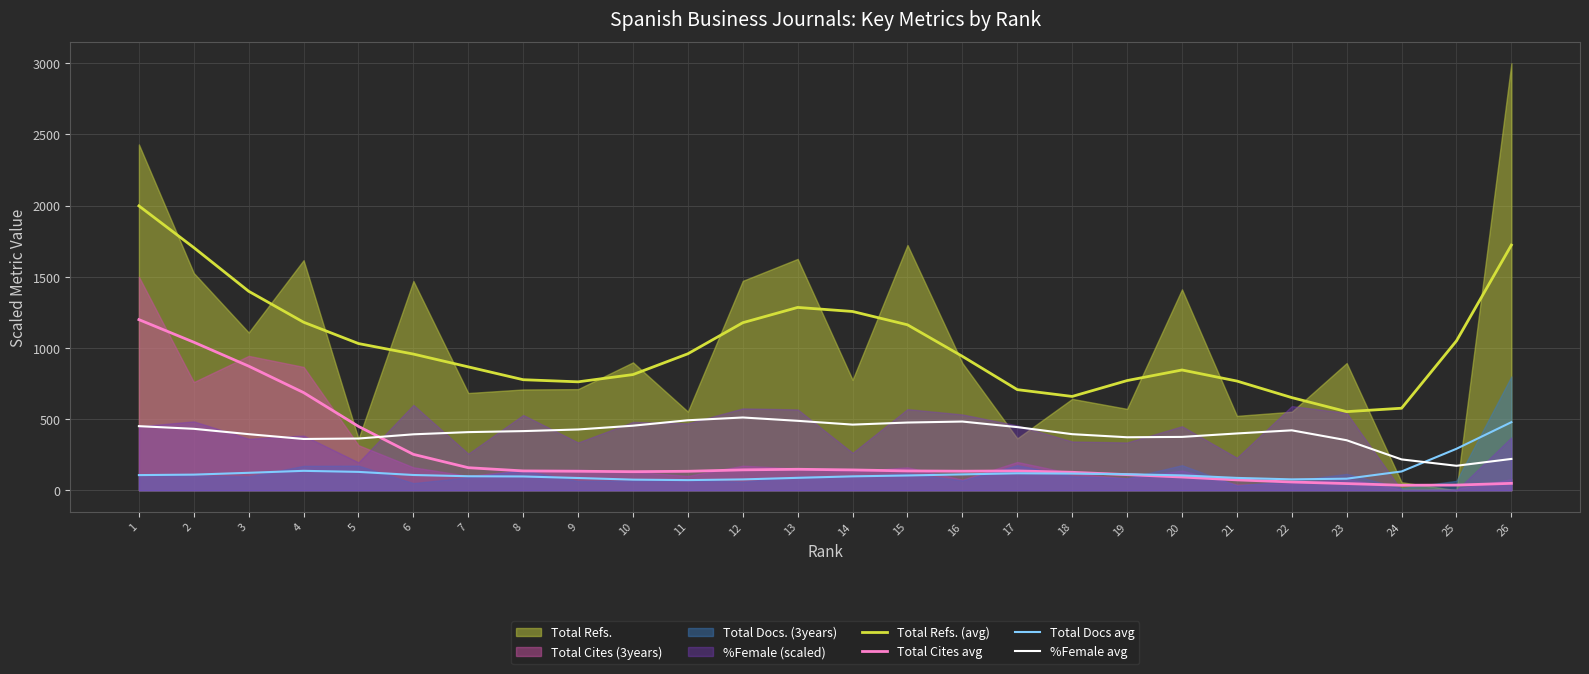

What is the highest value of the Total Docs avg series?

478.4